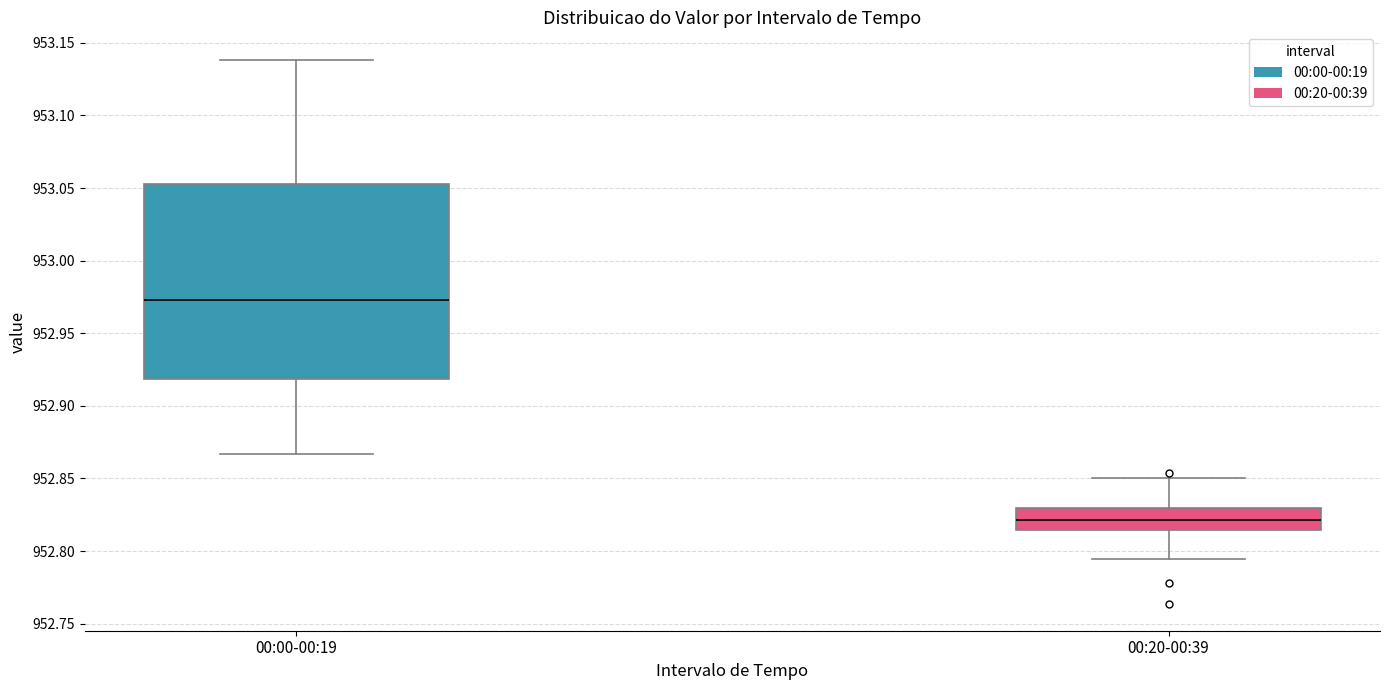

Where does the median line of the box for 00:20-00:39 sit on the y-axis? The values are not printed on the chart, so give them approximately, as read against the axis.

952.820